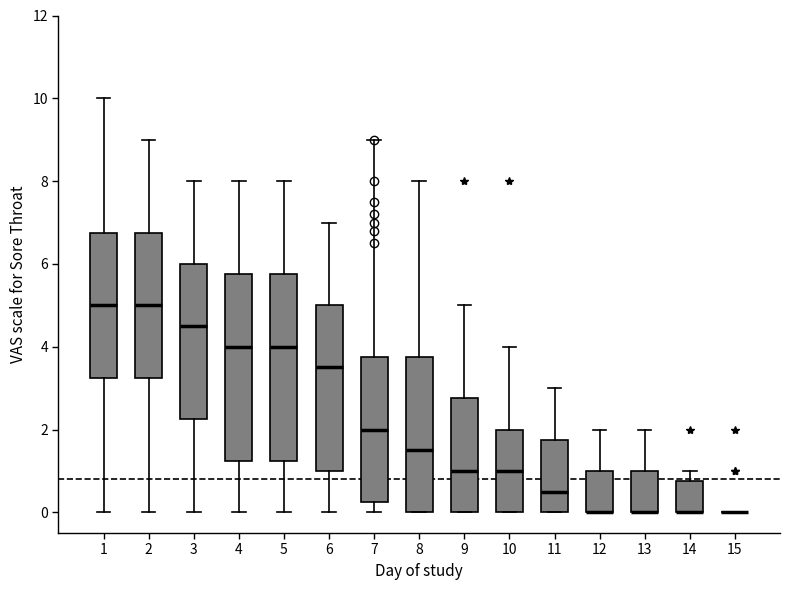

Where is the upper edge of the box at x = 3 on the y-axis? The values are not printed on the chart, so give them approximately, as read against the axis.

6.0